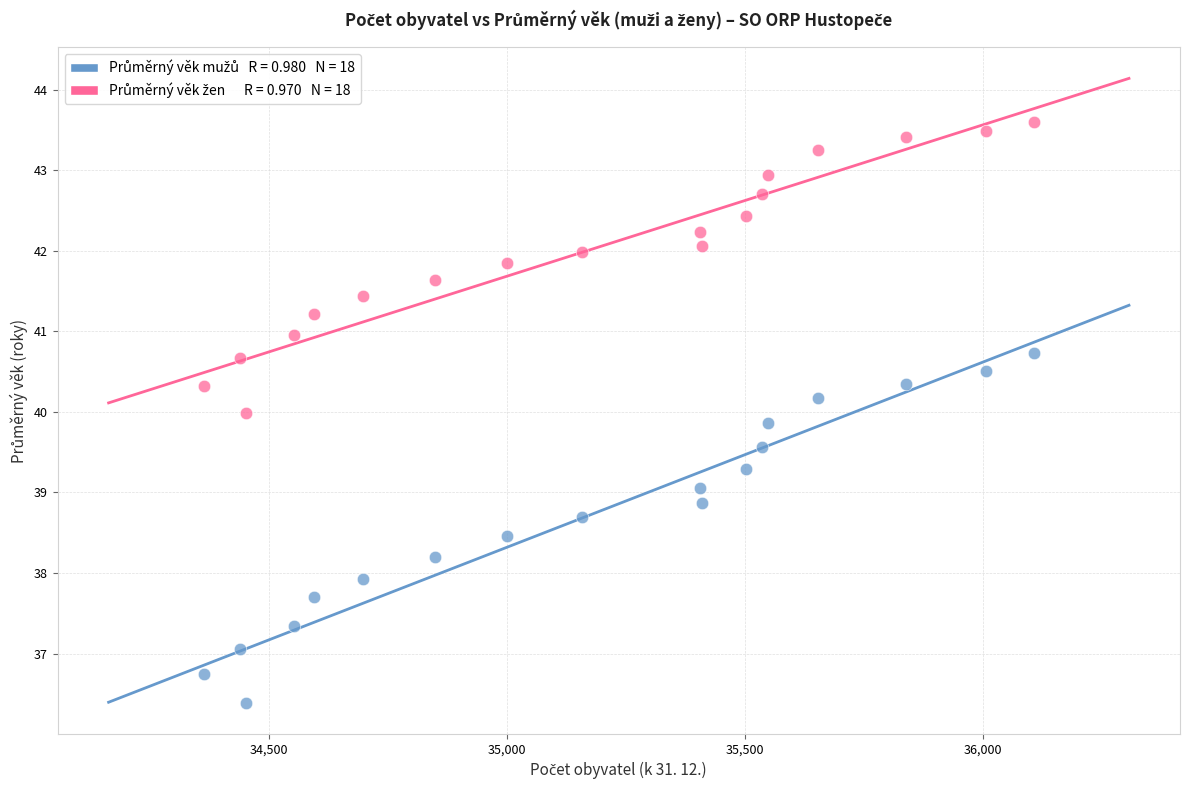

Across all data points, what is the range of Y values (max minus min)?

7.2